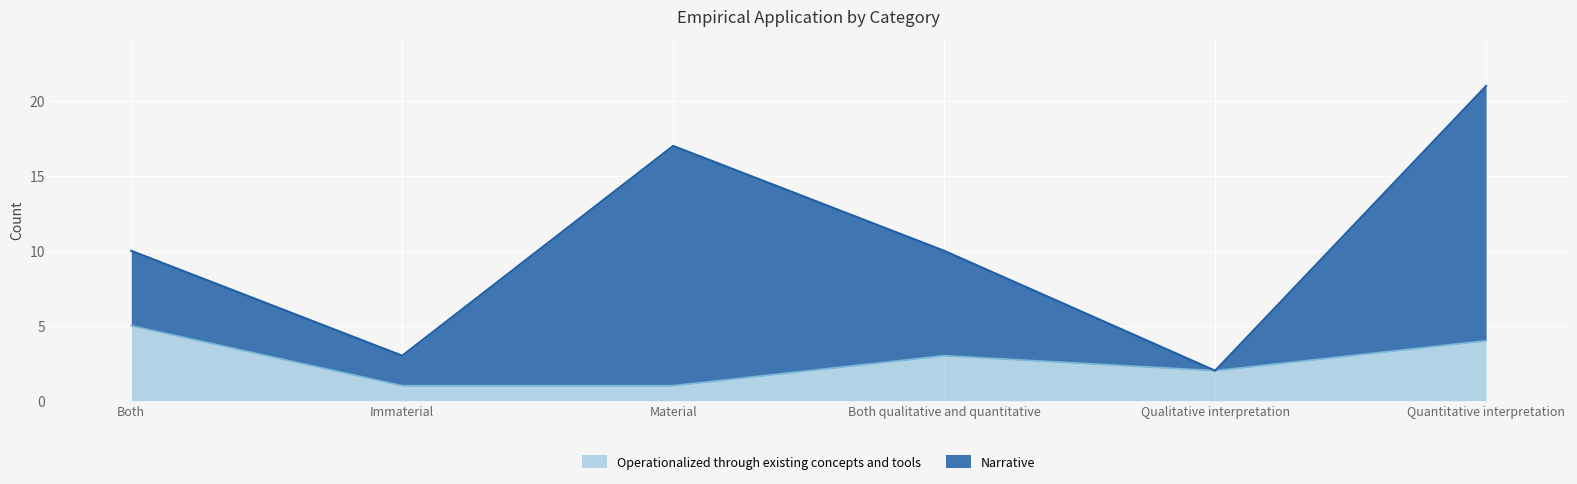

True or false: the data has more than 2 interior local peaks.

False